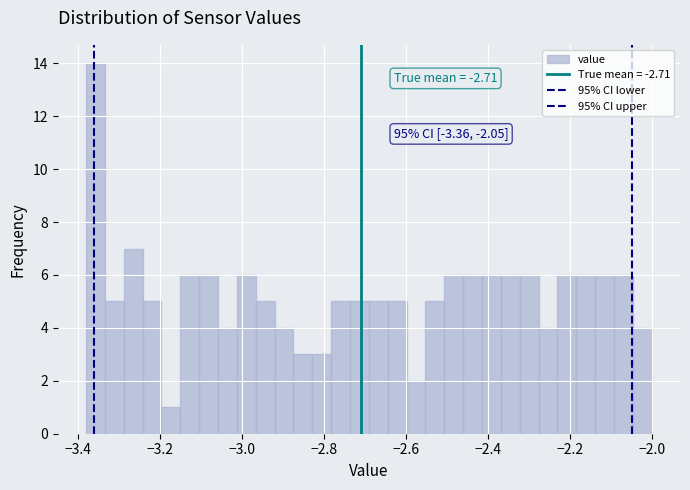

Read against the x-axis, roughly where is the centre of the tallest bar?

-3.36